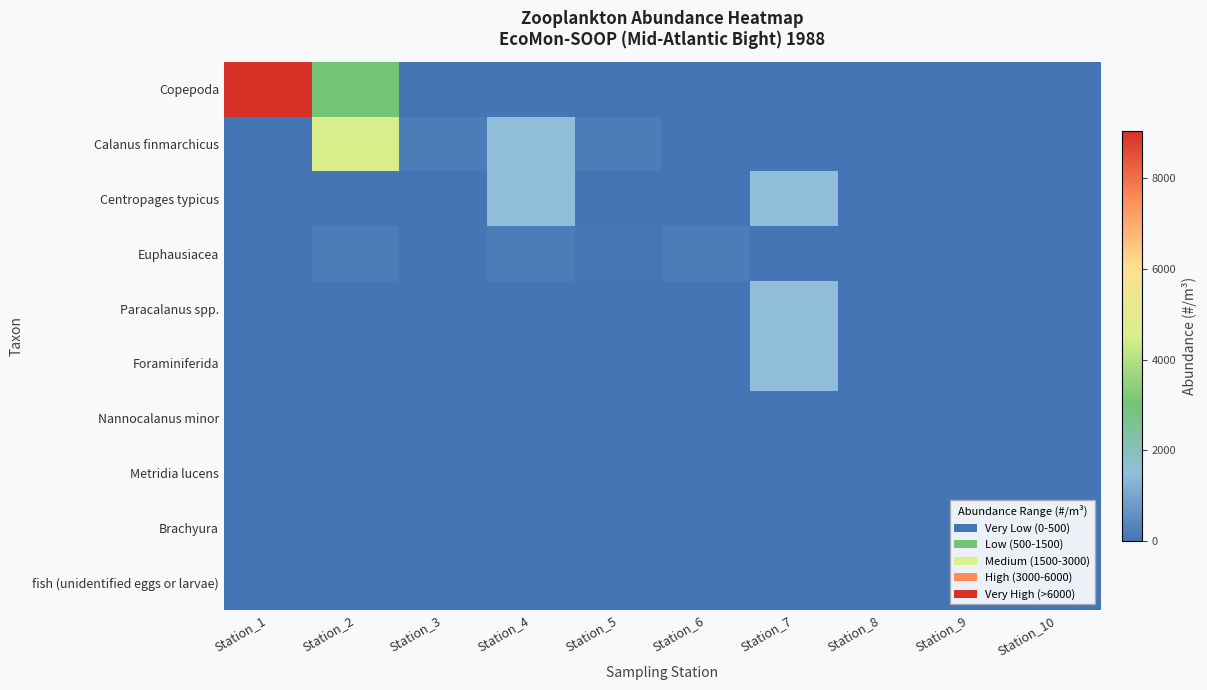

Which series has the largest total across all categories?

Copepoda